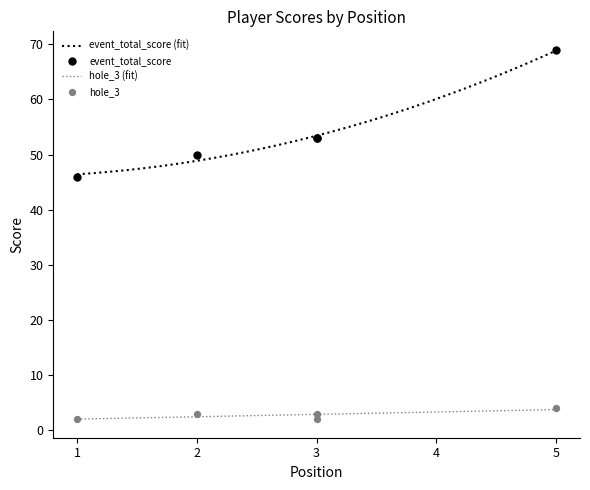

At how many categories does at least one series exceed 39?

5